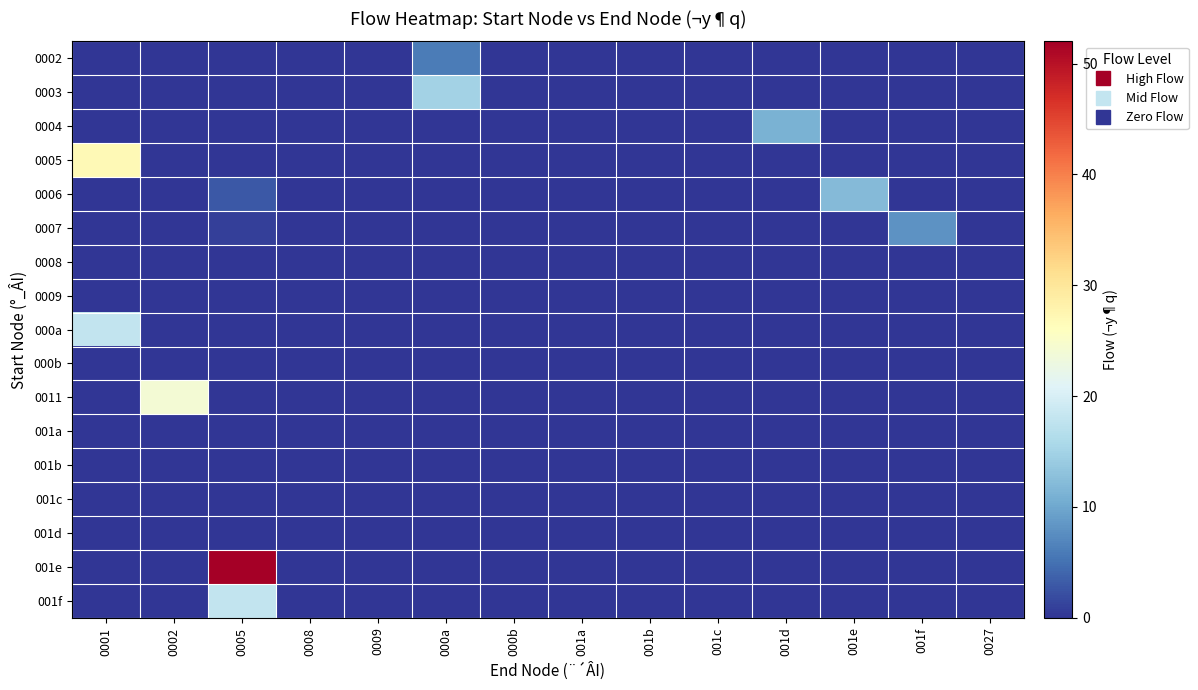

How many categories are shown in the chart?

14